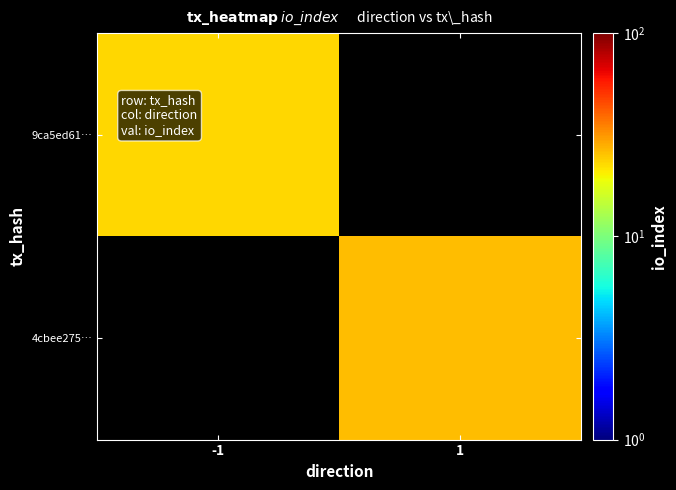

At how many categories does at least one series exceed 24?

1